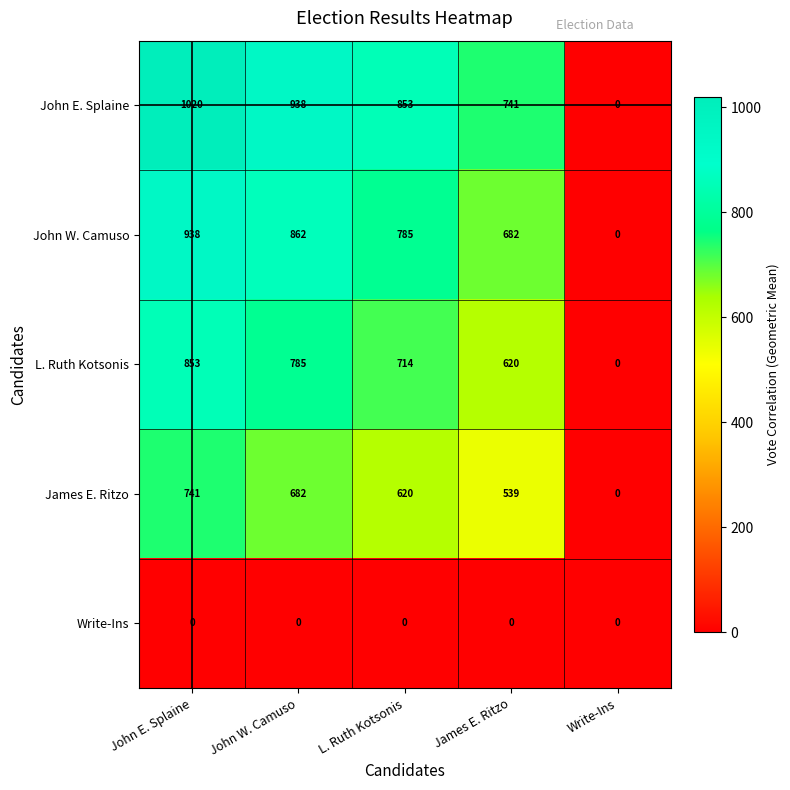

True or false: John W. Camuso has a value of 1291 at L. Ruth Kotsonis.

False